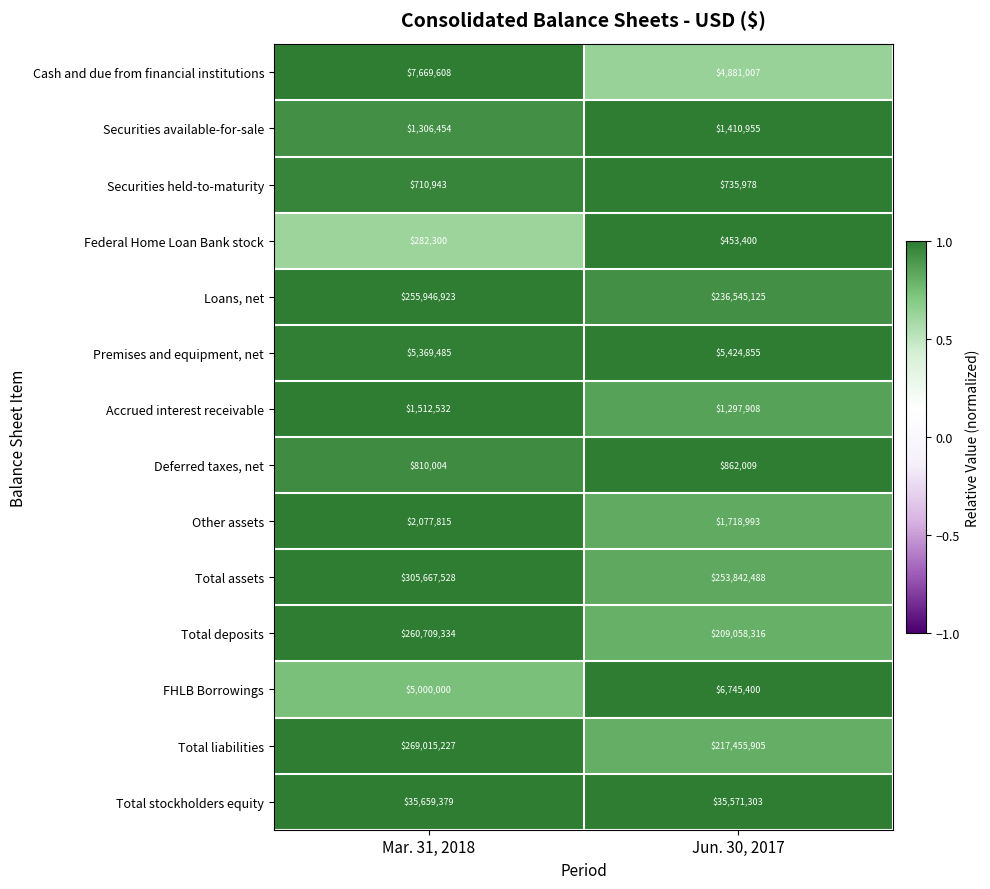

Which series has the widest spread of values?

Total assets